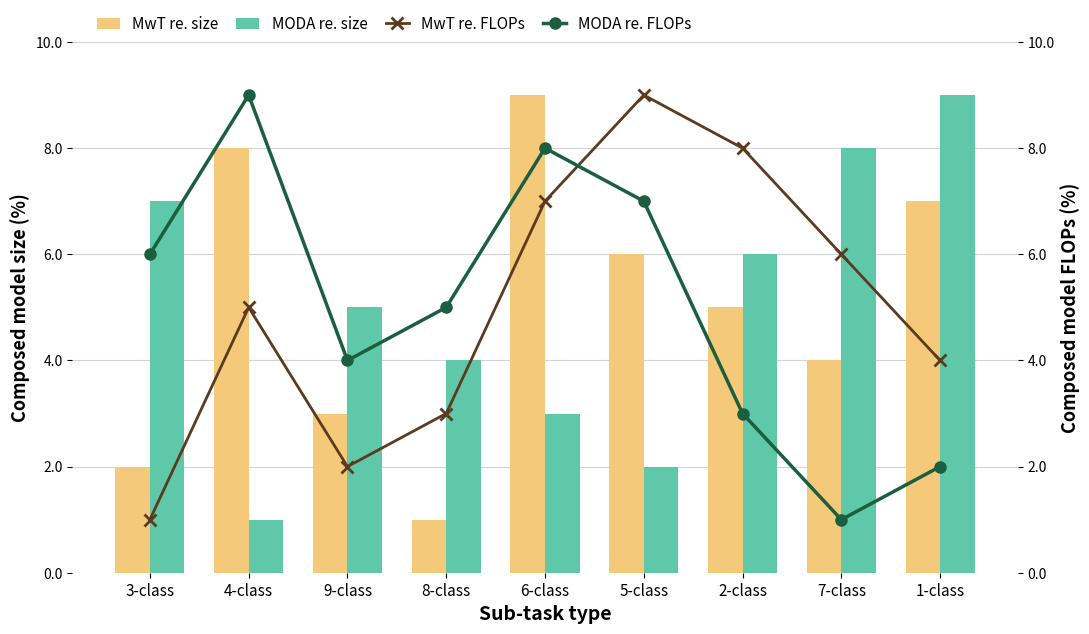

Reading left to right, transcribe all the data shown in this chart.

MwT re. size: 3-class=2	4-class=8	9-class=3	8-class=1	6-class=9	5-class=6	2-class=5	7-class=4	1-class=7
MODA re. size: 3-class=7	4-class=1	9-class=5	8-class=4	6-class=3	5-class=2	2-class=6	7-class=8	1-class=9
MwT re. FLOPs: 3-class=1	4-class=5	9-class=2	8-class=3	6-class=7	5-class=9	2-class=8	7-class=6	1-class=4
MODA re. FLOPs: 3-class=6	4-class=9	9-class=4	8-class=5	6-class=8	5-class=7	2-class=3	7-class=1	1-class=2